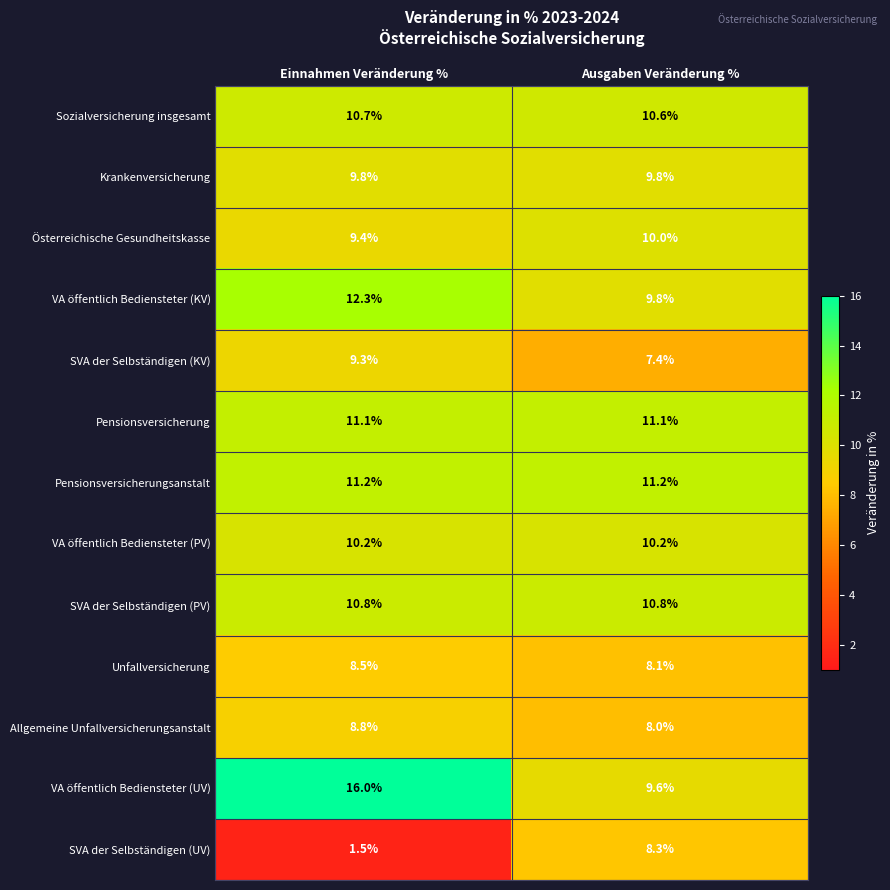

What is the minimum value shown in the chart?

1.5